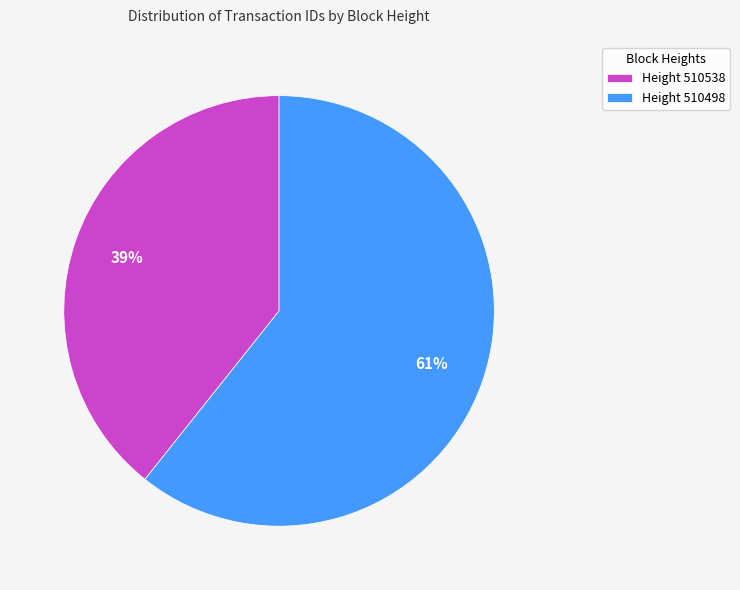

Is the sum of Height 510498 and Height 510538 greater than half?

Yes